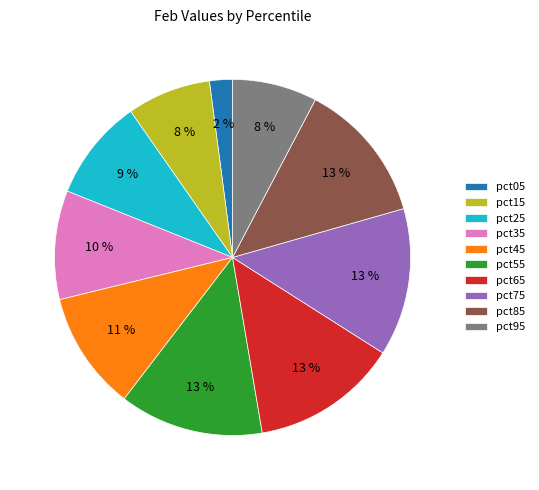

To the nearest percent, what is the combined percentage of pct25 and pct05?

11%